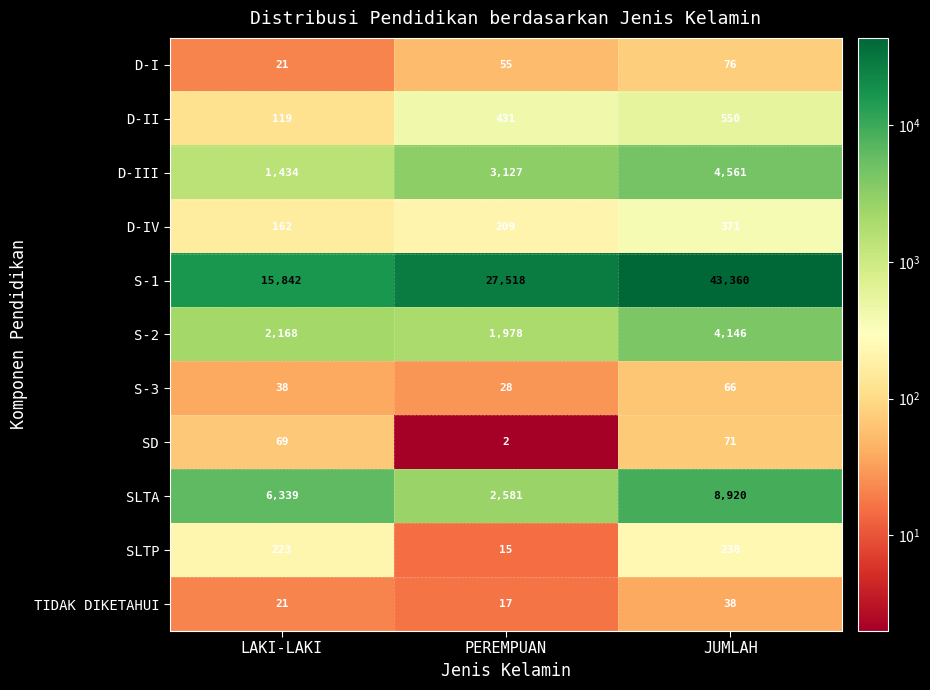

Read the D-II value at LAKI-LAKI.

119